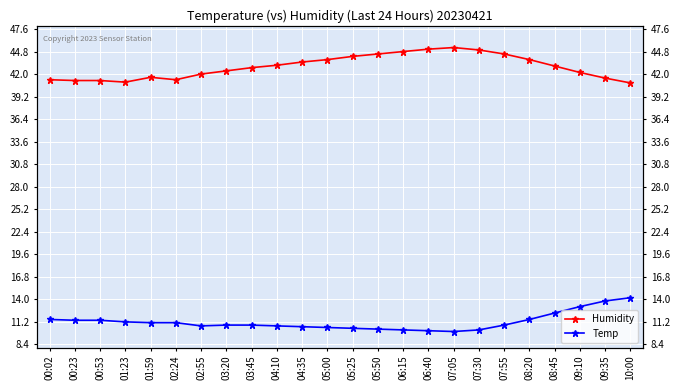

Does the chart display data point markers on the line(s)?

Yes